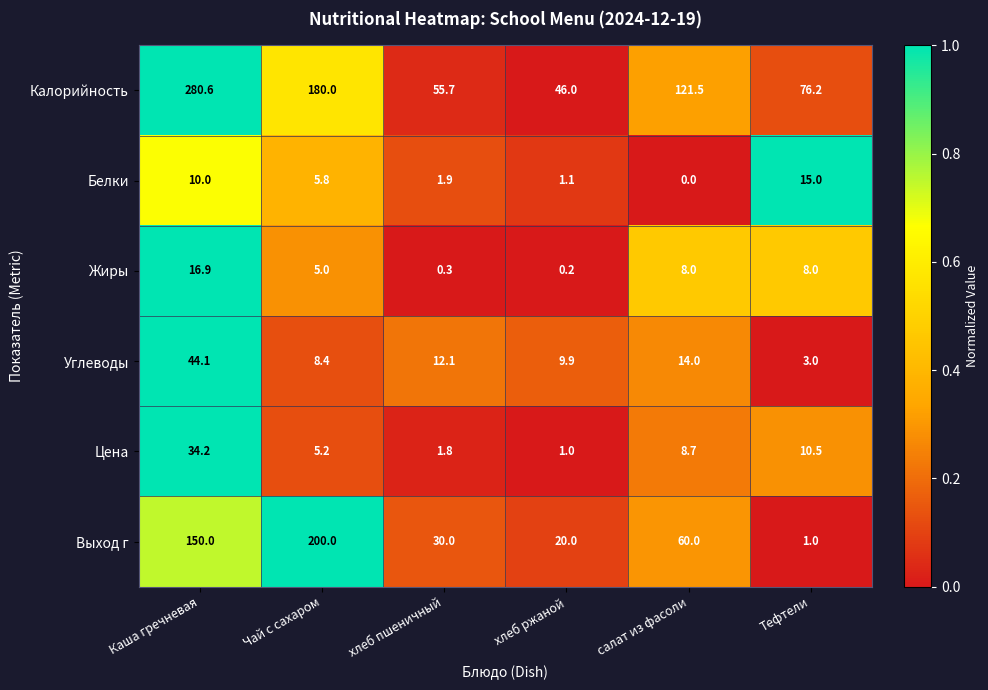

How many categories are shown in the chart?

6